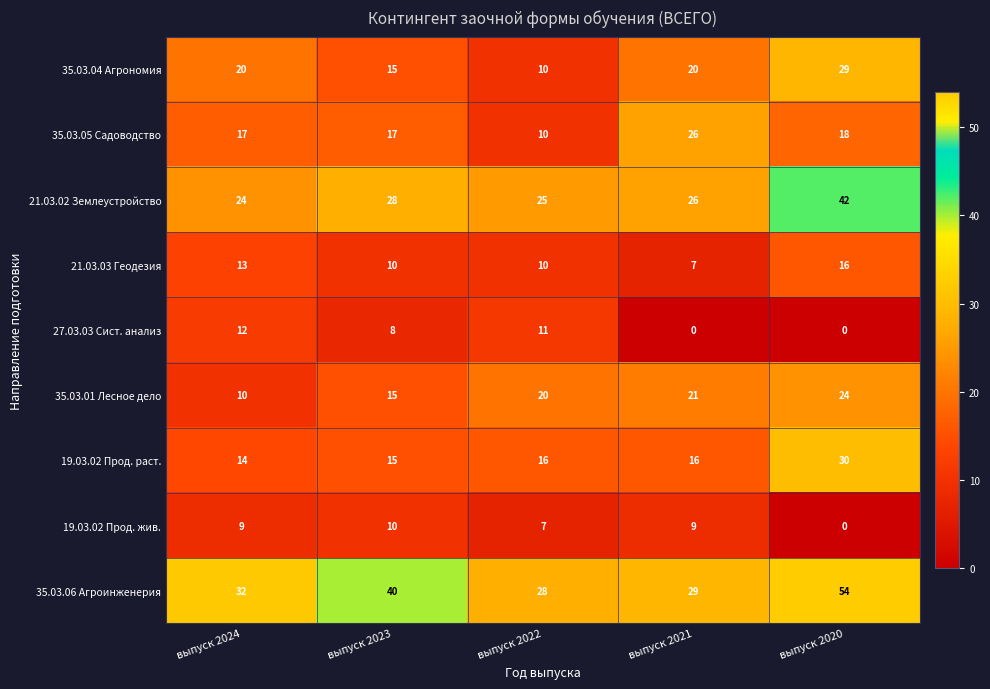

At which category is the sum across all series the highest?

выпуск 2020